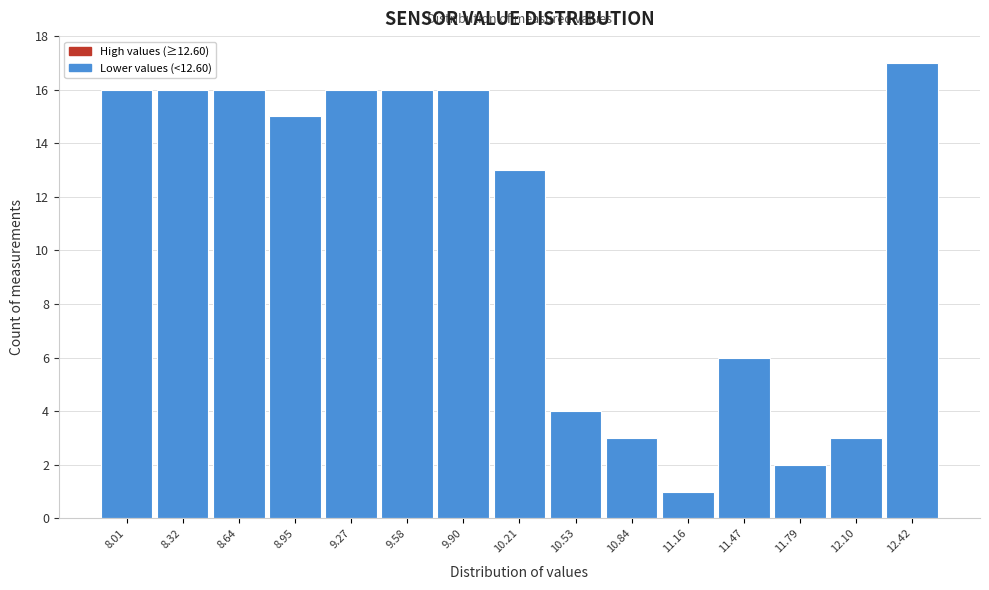

Reading right to left, what are all the values shown in this chart?

12.42=17	12.10=3	11.79=2	11.47=6	11.16=1	10.84=3	10.53=4	10.21=13	9.90=16	9.58=16	9.27=16	8.95=15	8.64=16	8.32=16	8.01=16